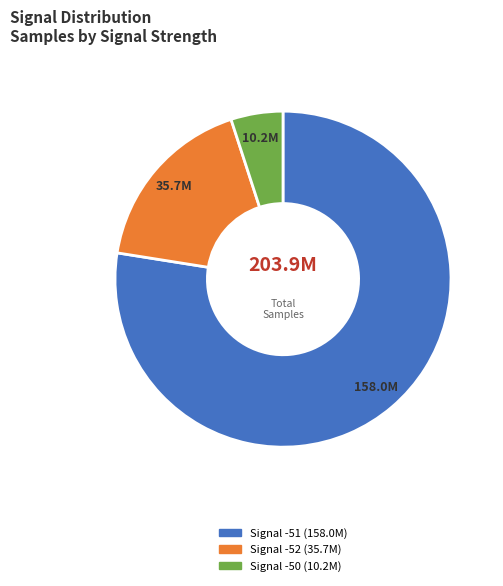

Is there any slice that represents more than half of the pie?

Yes